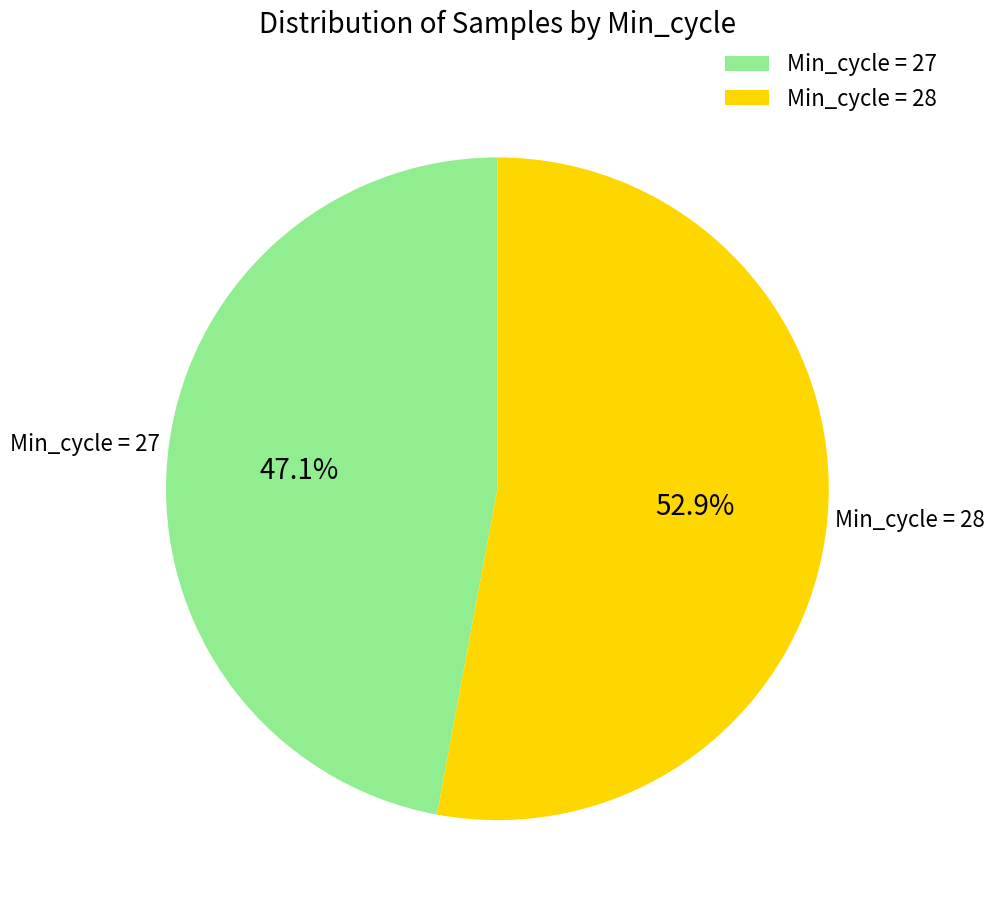

Rank the categories by value from highest to lowest.

Min_cycle = 28, Min_cycle = 27